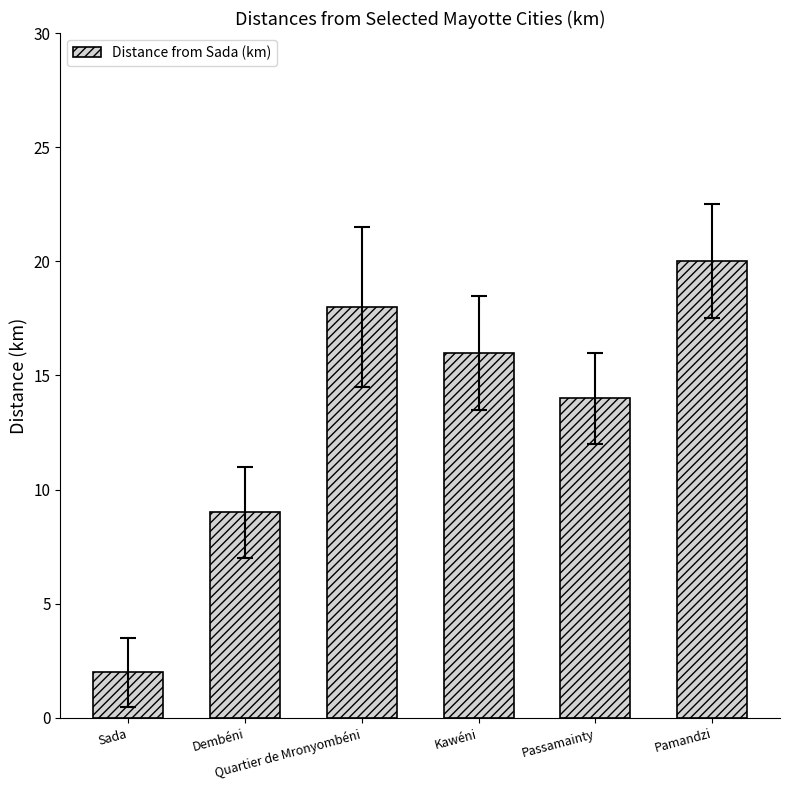

What is the ratio of the value at Dembéni to the value at Passamainty?

0.6